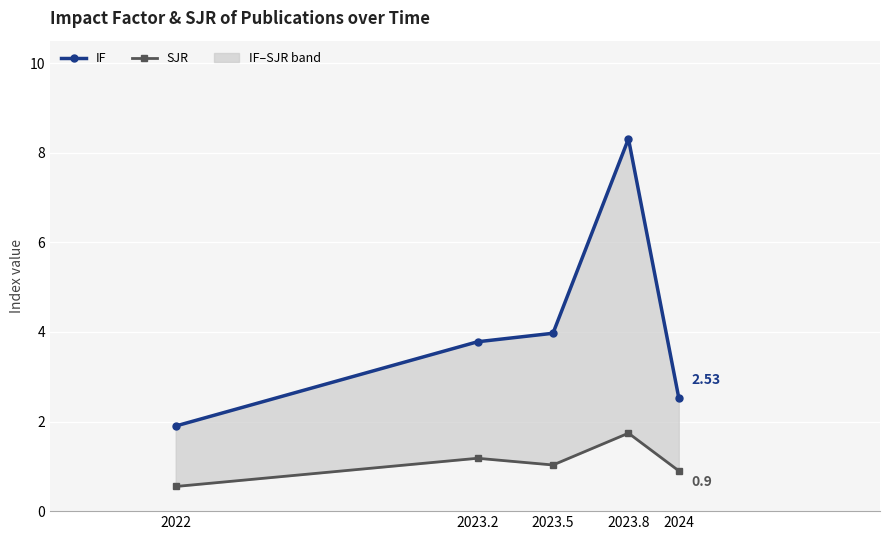

What is the smallest value displayed?

0.6